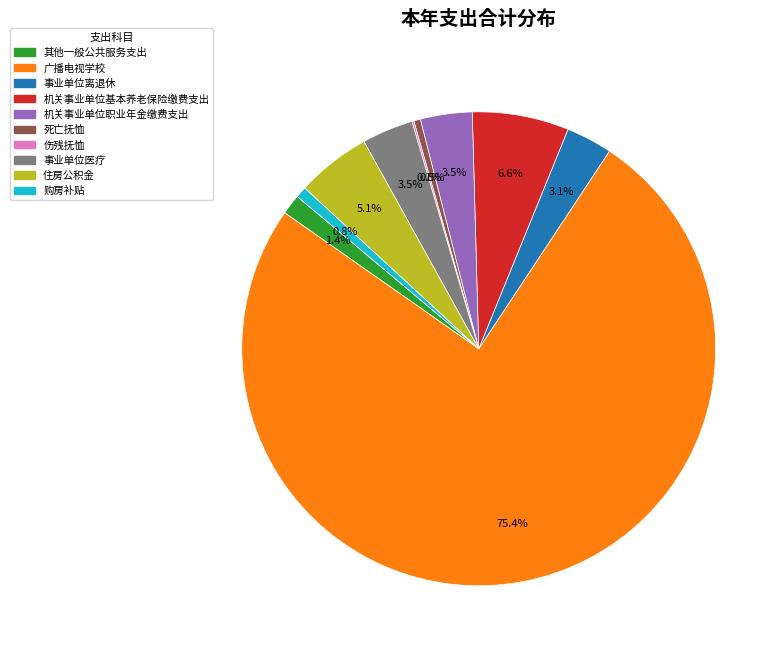

True or false: 广播电视学校 accounts for 60% of the total.

False